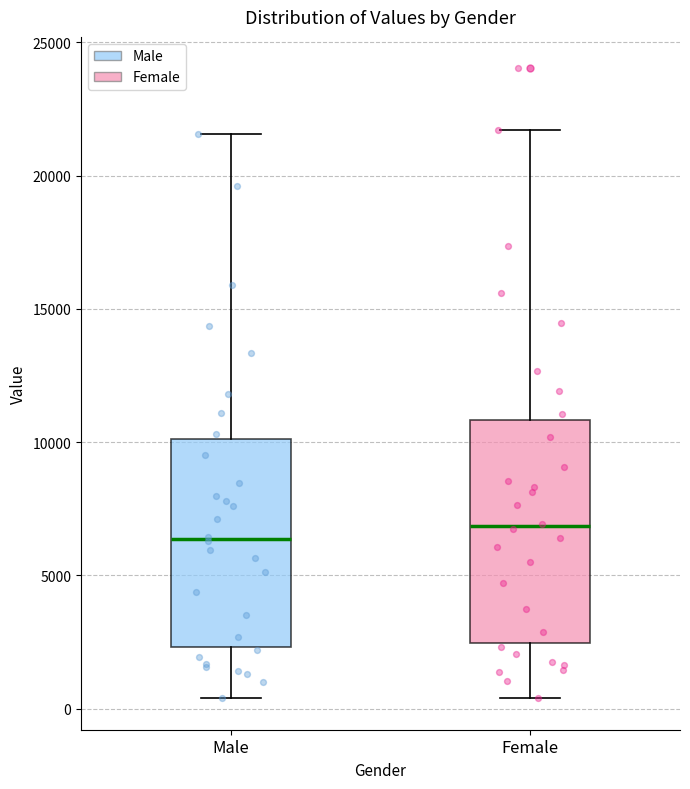

Where does the lower whisker of the box for Male end on the y-axis? The values are not printed on the chart, so give them approximately, as read against the axis.

500